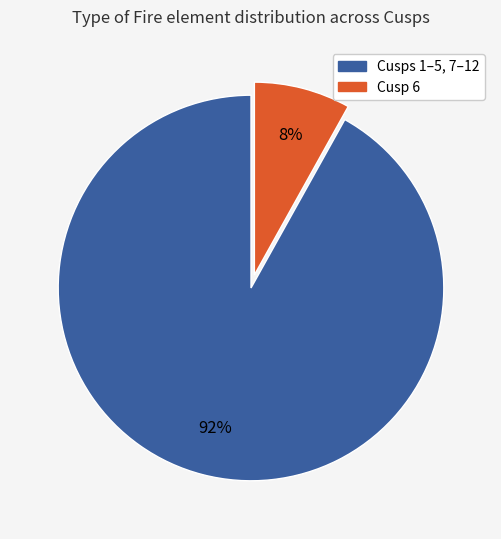

Is there a majority slice in this chart?

Yes